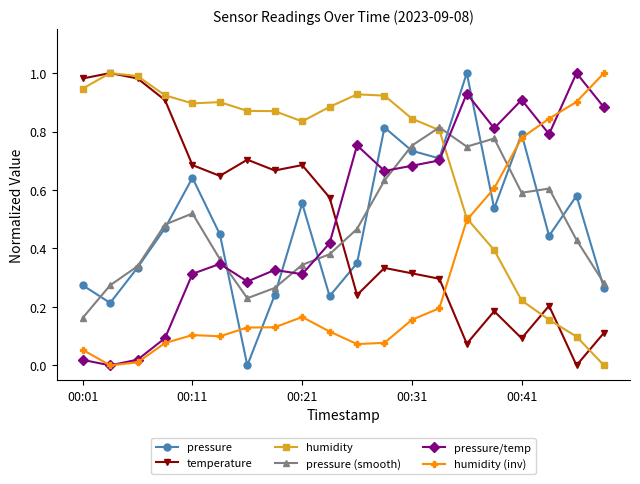

True or false: pressure (smooth) has more than 1 points higher than both neighbors.

True